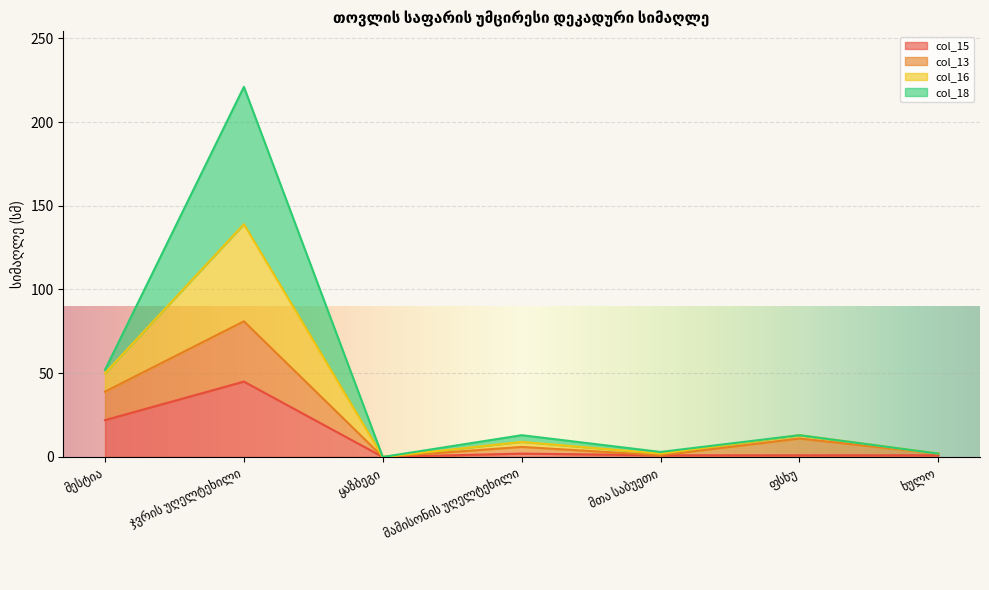

What are all the series names shown in the legend?

col_15, col_13, col_16, col_18